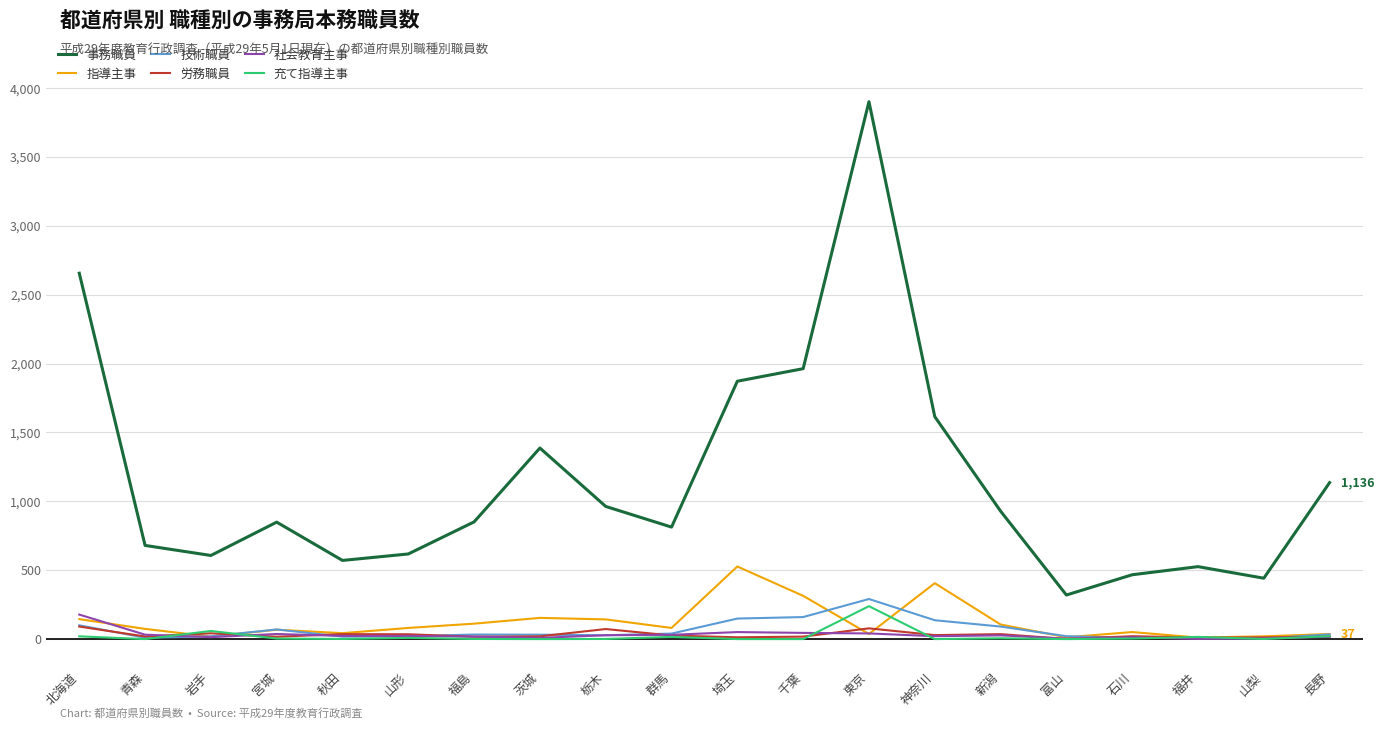

True or false: 事務職員 and 技術職員 intersect in this chart.

False